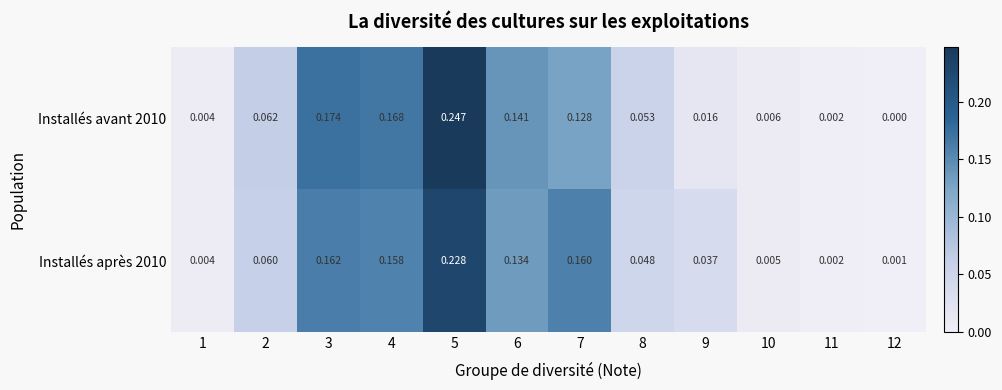

At which category does the chart reach its peak across all series?

5